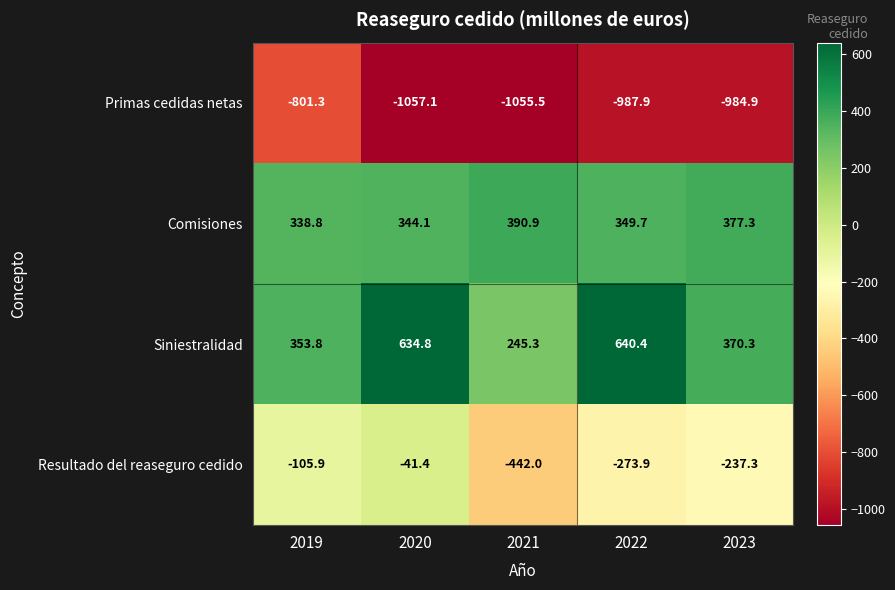

What is the sum of the Comisiones values at 2023 and 2022?

727.0